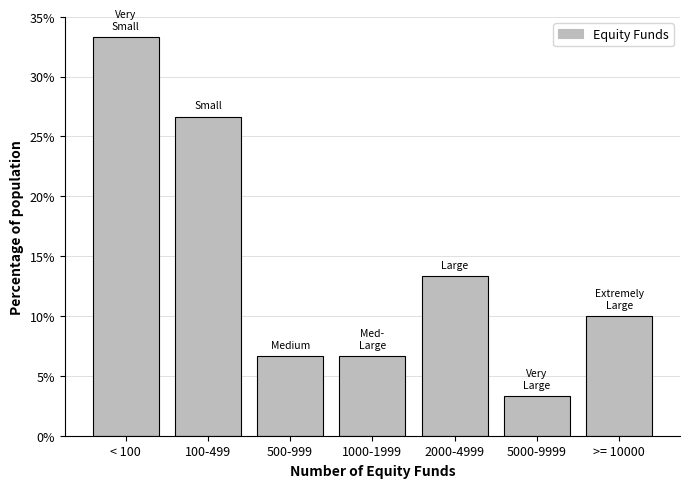

Reading left to right, list all the values displayed in this chart.

33.3	26.7	6.7	6.7	13.3	3.3	10.0